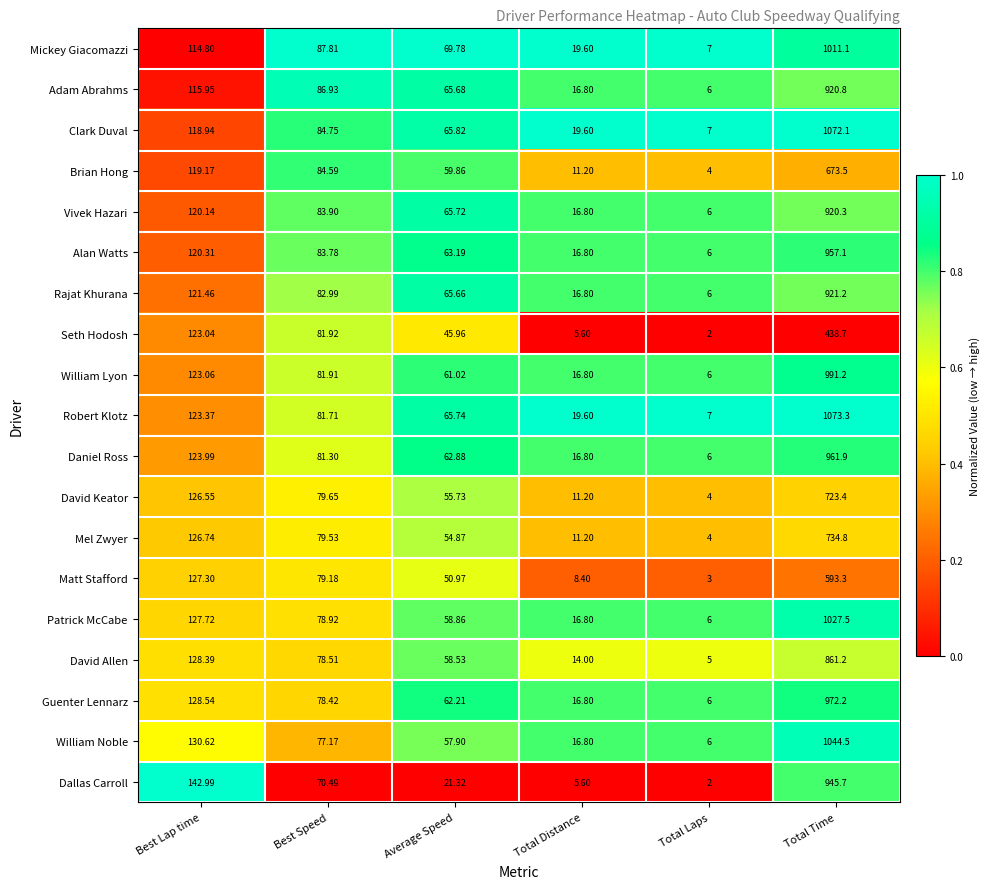

Which series has the widest spread of values?

Robert Klotz